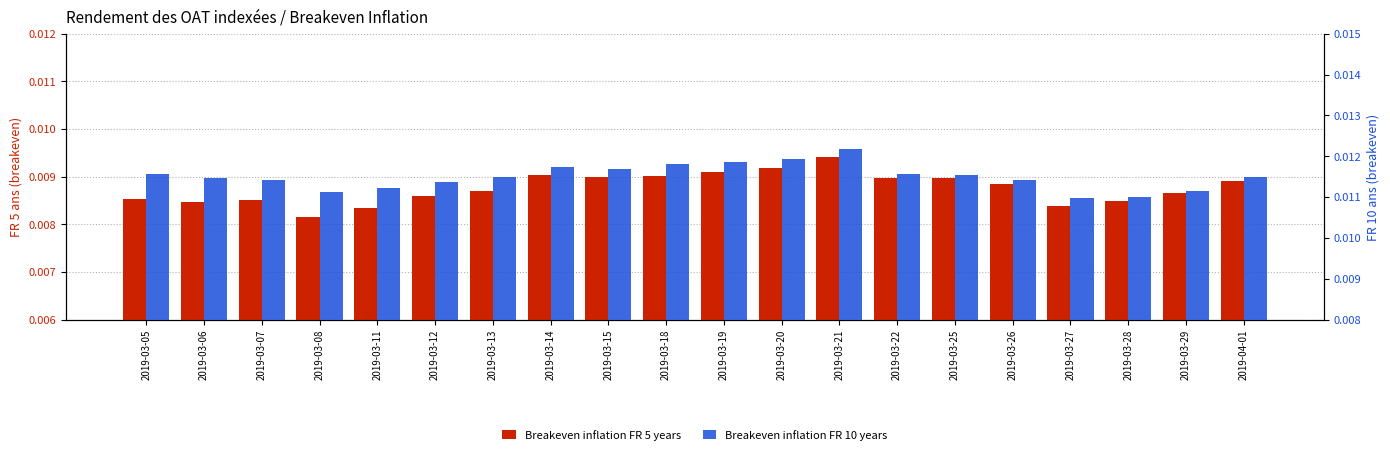

Reading left to right, extract all data points from this chart.

Breakeven inflation FR 5 years: 2019-03-05=0.0	2019-03-06=0.0	2019-03-07=0.0	2019-03-08=0.0	2019-03-11=0.0	2019-03-12=0.0	2019-03-13=0.0	2019-03-14=0.0	2019-03-15=0.0	2019-03-18=0.0	2019-03-19=0.0	2019-03-20=0.0	2019-03-21=0.0	2019-03-22=0.0	2019-03-25=0.0	2019-03-26=0.0	2019-03-27=0.0	2019-03-28=0.0	2019-03-29=0.0	2019-04-01=0.0
Breakeven inflation FR 10 years: 2019-03-05=0.0	2019-03-06=0.0	2019-03-07=0.0	2019-03-08=0.0	2019-03-11=0.0	2019-03-12=0.0	2019-03-13=0.0	2019-03-14=0.0	2019-03-15=0.0	2019-03-18=0.0	2019-03-19=0.0	2019-03-20=0.0	2019-03-21=0.0	2019-03-22=0.0	2019-03-25=0.0	2019-03-26=0.0	2019-03-27=0.0	2019-03-28=0.0	2019-03-29=0.0	2019-04-01=0.0